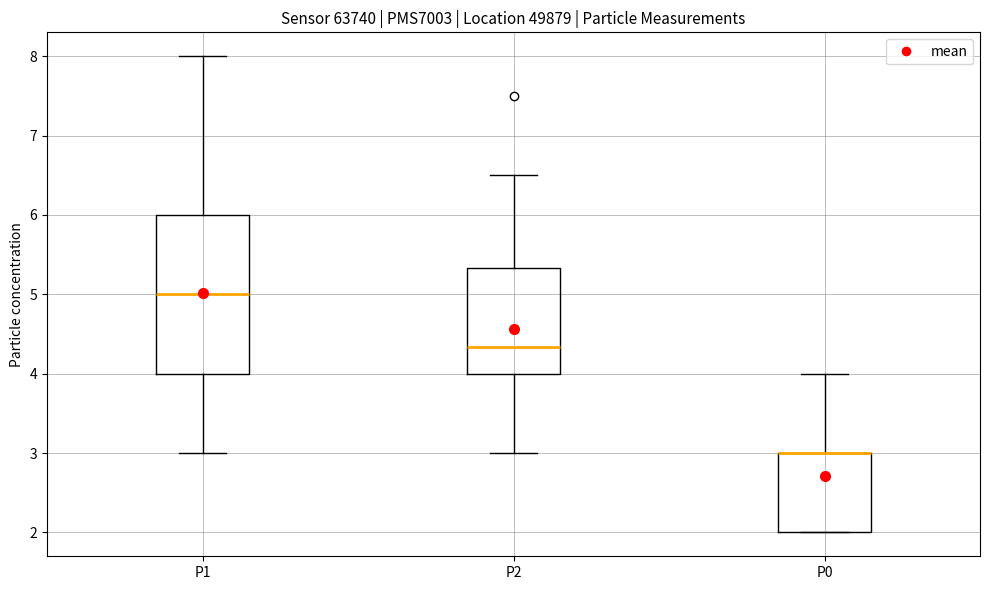

Reading left to right, transcribe this box plot: for each box, give where its median line is, the range the box spans, and where its two whiskers end, as read against the y-axis. The values are not printed on the chart, so give them approximately, as read against the axis.

P1: median 5.0, box 4.0 to 6.0, whiskers 3.0 to 8.0
P2: median 4.3, box 4.0 to 5.3, whiskers 3.0 to 6.5
P0: median 3.0 (drawn on the box's upper edge), box 2.0 to 3.0, whiskers 2.0 to 4.0